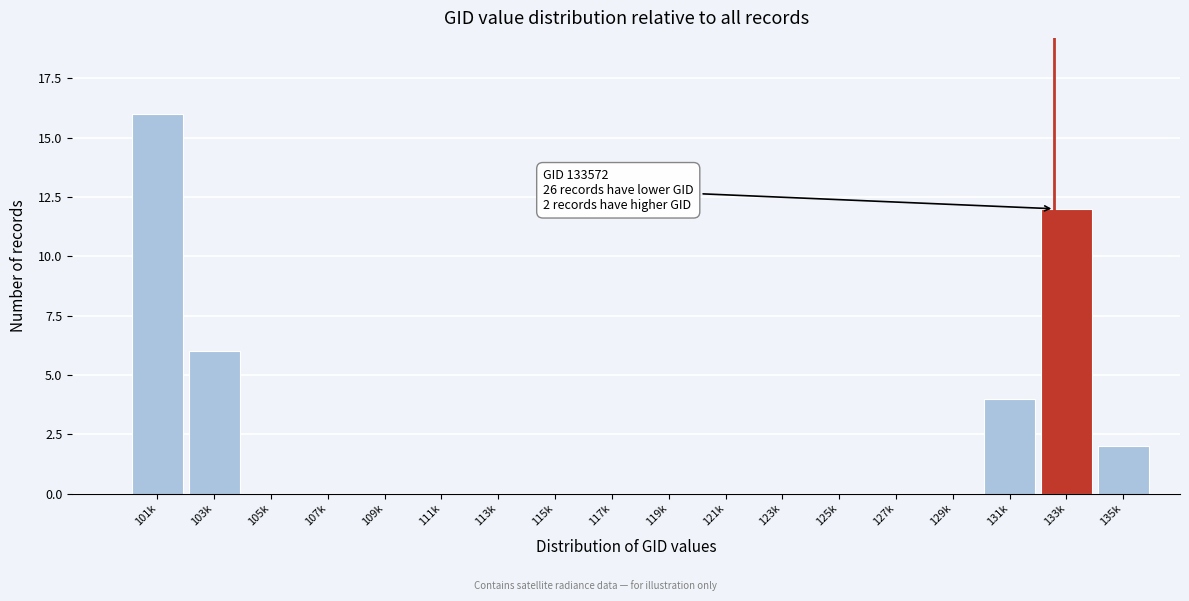

Reading left to right, what are all the values shown in this chart?

101k=16	103k=6	105k=0	107k=0	109k=0	111k=0	113k=0	115k=0	117k=0	119k=0	121k=0	123k=0	125k=0	127k=0	129k=0	131k=4	133k=12	135k=2